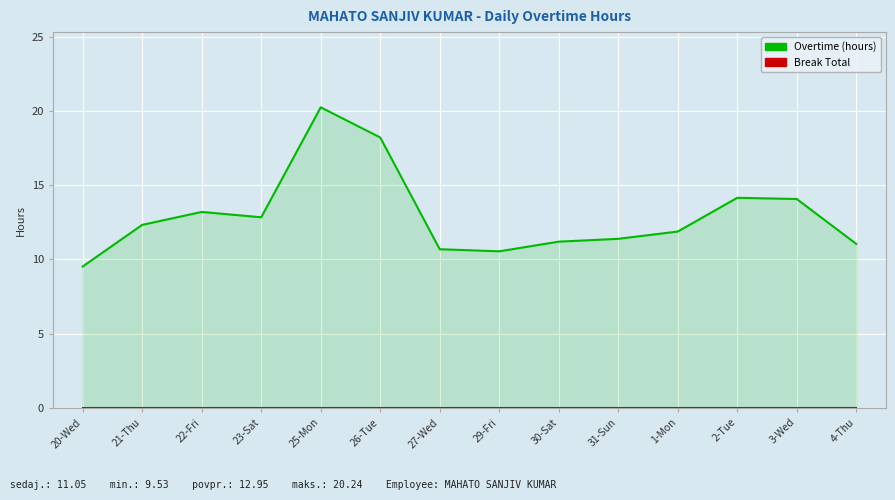

At which category is the sum across all series the highest?

25-Mon